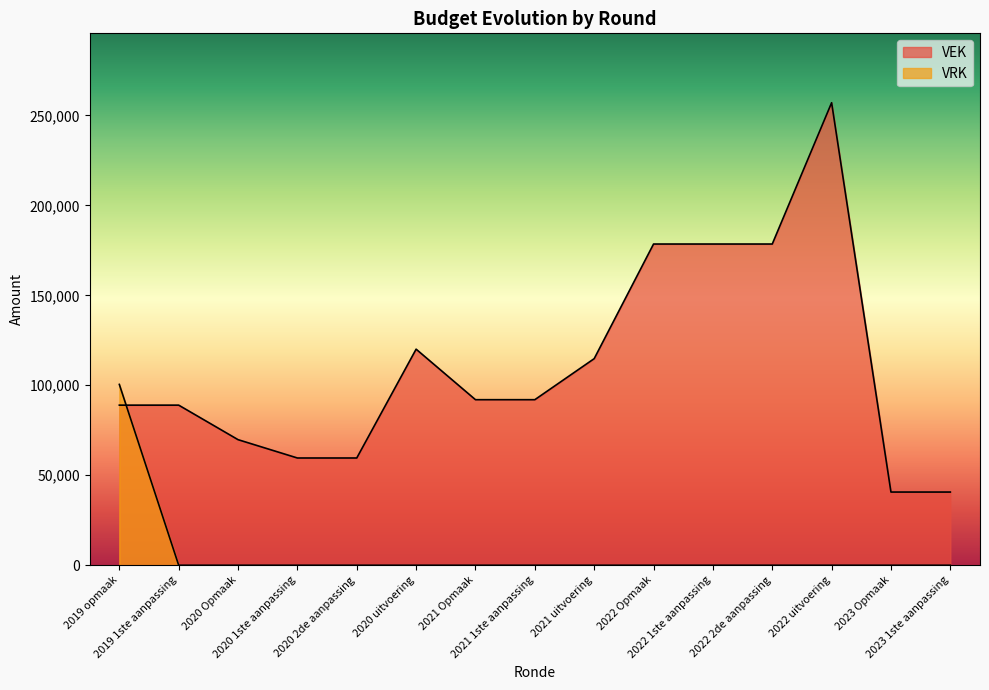

The VEK series shows 103994 at 2020 2de aanpassing. True or false?

False